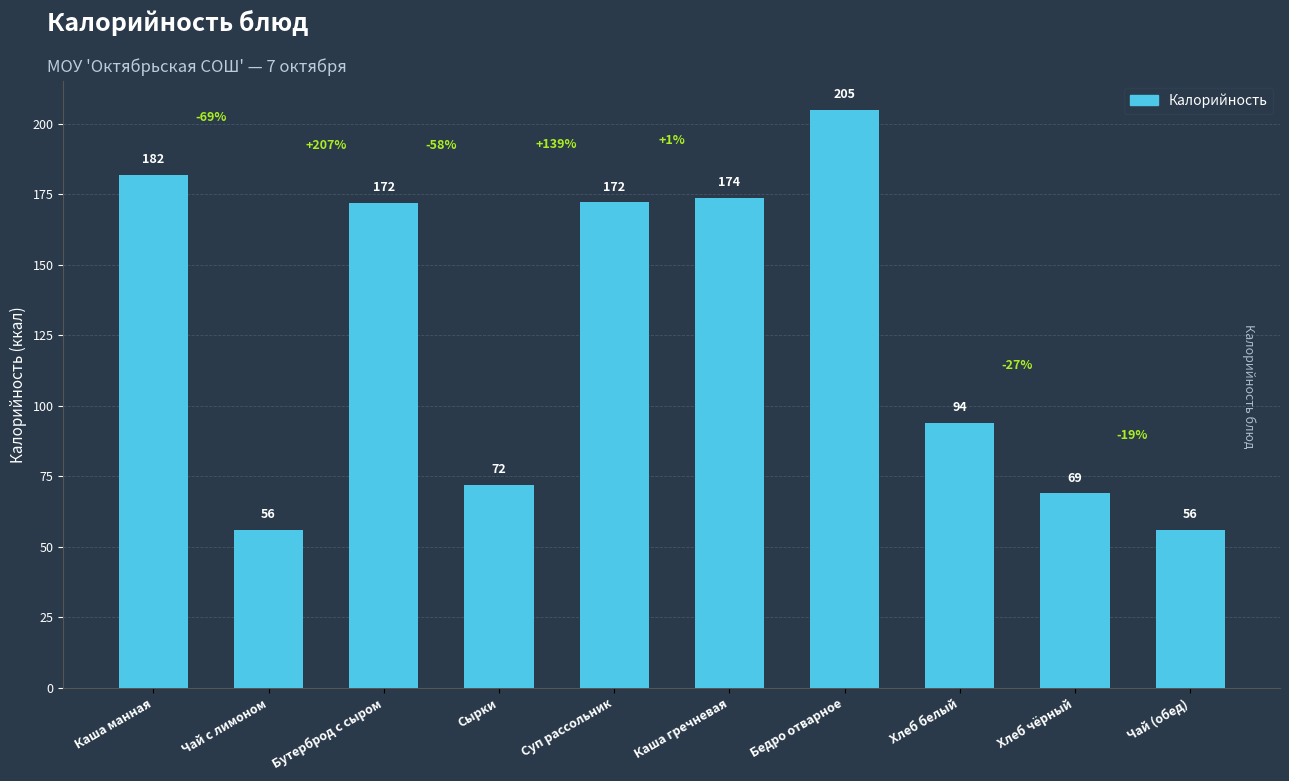

What value does the data have at Сырки?

72.0